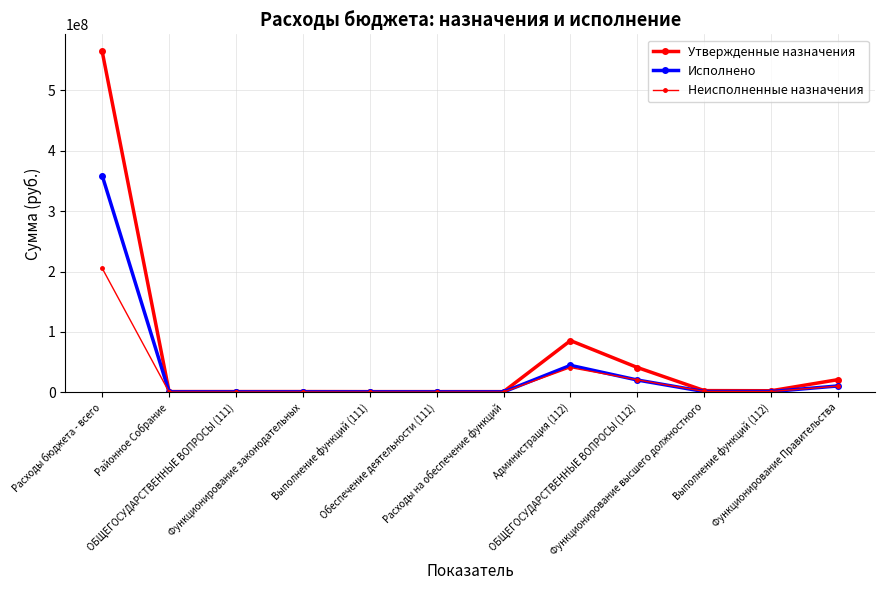

Rank the series by their maximum value, from highest to lowest.

Утвержденные назначения, Исполнено, Неисполненные назначения